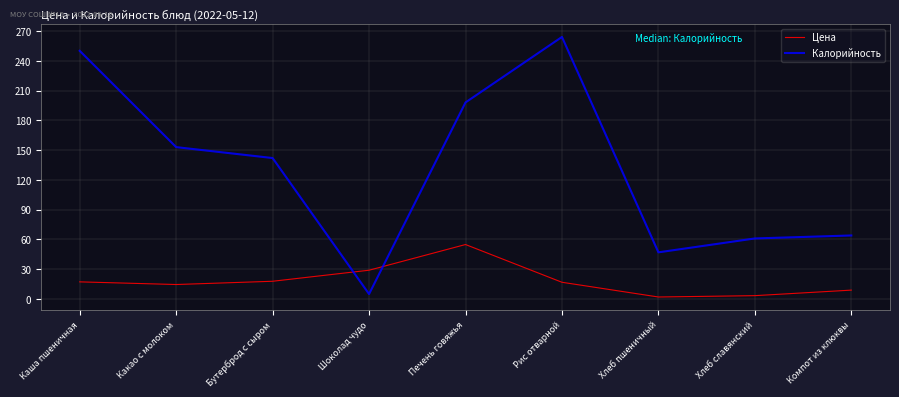

True or false: Цена and Калорийность cross at least once.

True